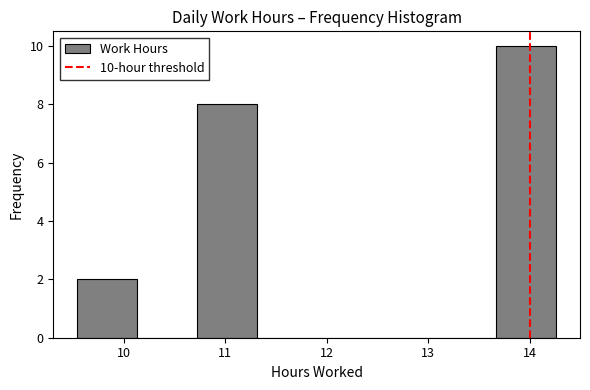

Over which range of the x-axis is the bar tallest?

13.67 to 14.26